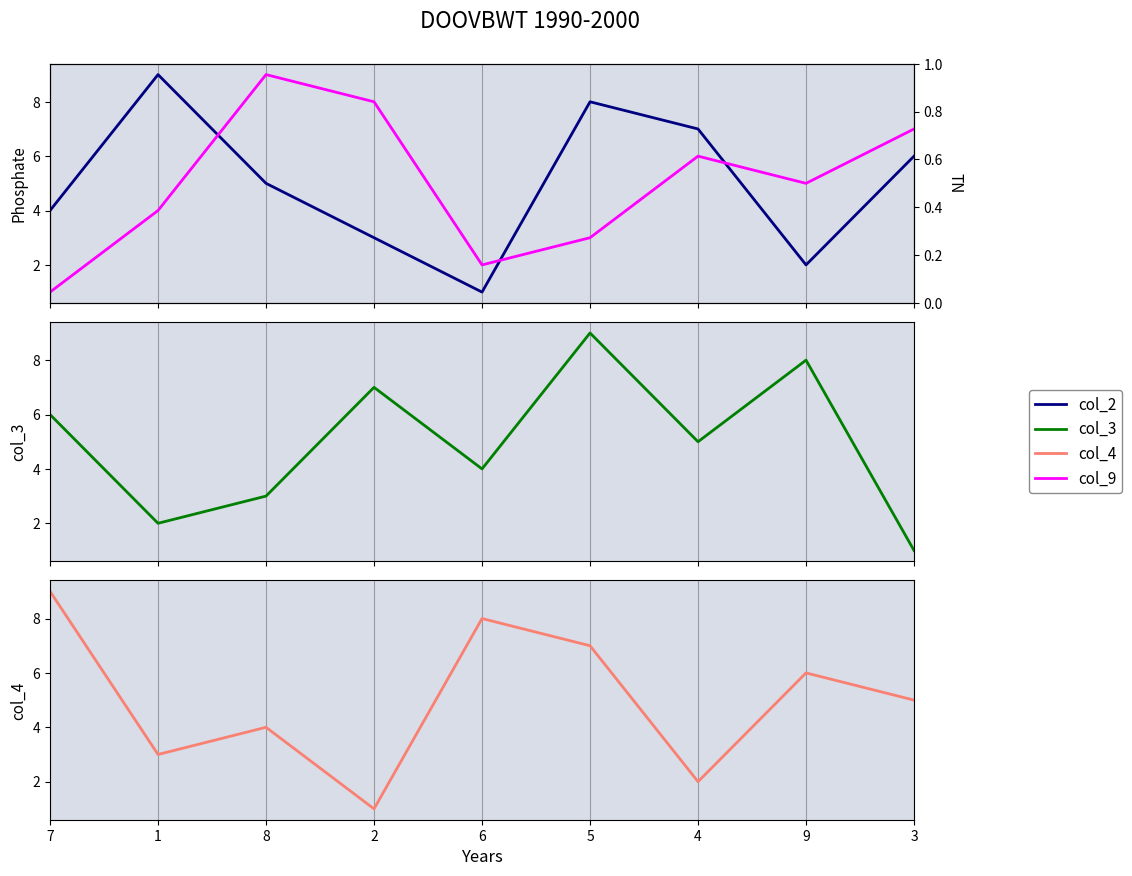

Rank the categories by col_3 value from lowest to highest.

3, 1, 8, 6, 4, 7, 2, 9, 5